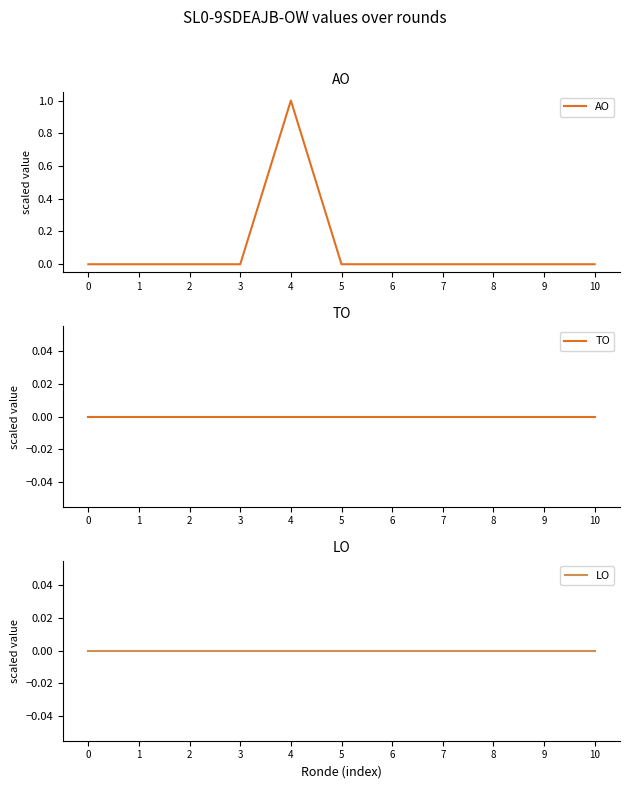

True or false: TO and AO intersect in this chart.

False